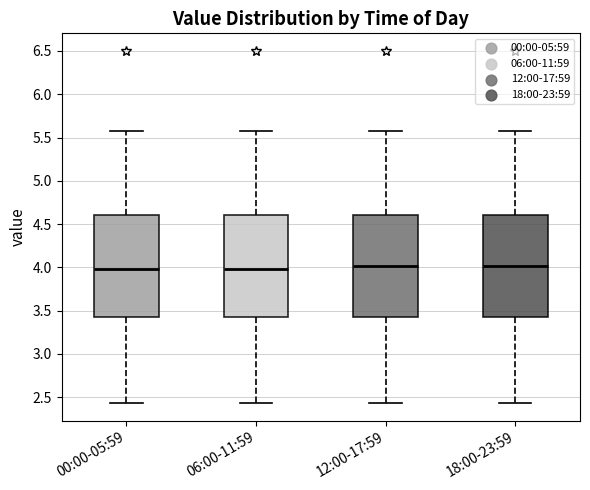

Reading left to right, transcribe this box plot: for each box, give where its median line is, the range the box spans, and where its two whiskers end, as read against the y-axis. The values are not printed on the chart, so give them approximately, as read against the axis.

00:00-05:59: median 4.00, box 3.40 to 4.60, whiskers 2.45 to 5.55
06:00-11:59: median 4.00, box 3.40 to 4.60, whiskers 2.45 to 5.55
12:00-17:59: median 4.00, box 3.45 to 4.60, whiskers 2.45 to 5.55
18:00-23:59: median 4.00, box 3.45 to 4.60, whiskers 2.45 to 5.55